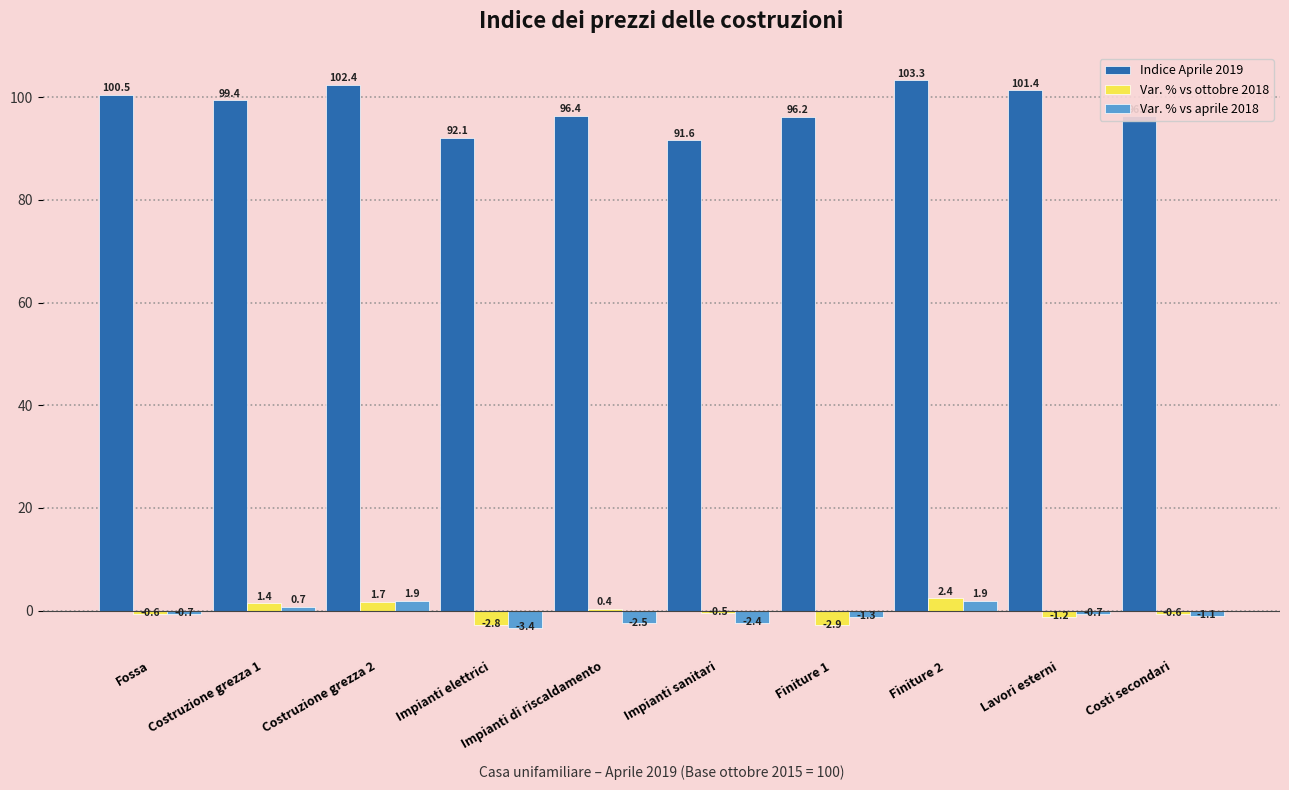

What is the minimum value for Var. % vs aprile 2018?

-3.4